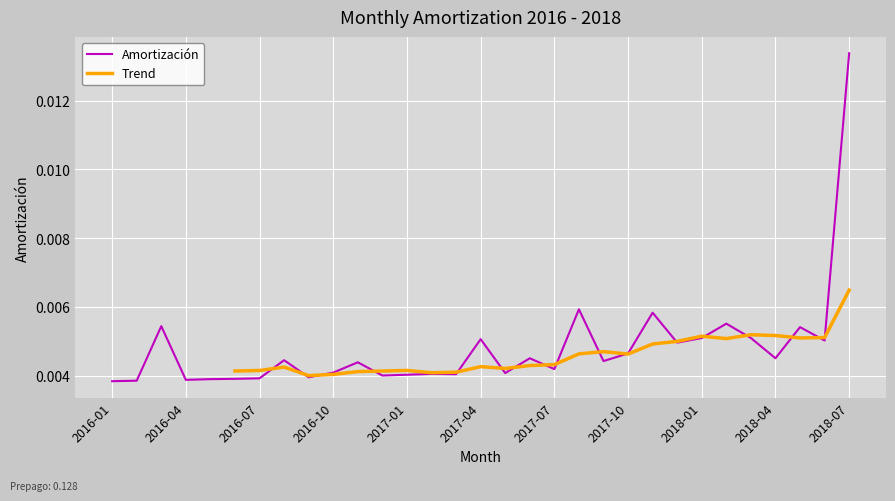

What is the label of the 16th point from the left?

2017-04